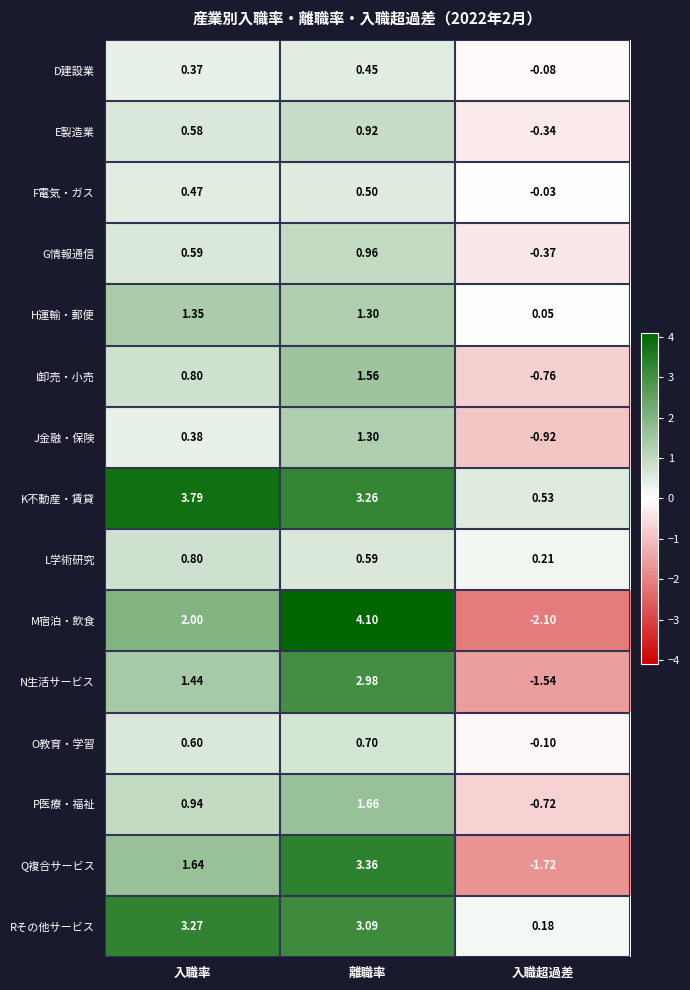

Where is Rその他サービス nearest to the value 1?

入職超過差